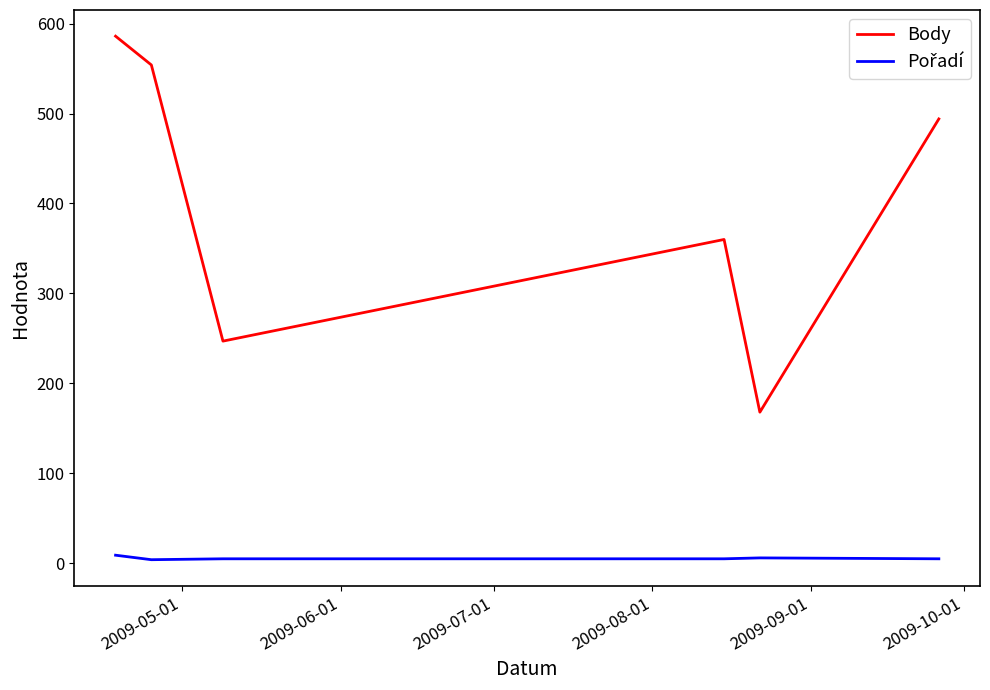

What is the greatest value displayed?

586